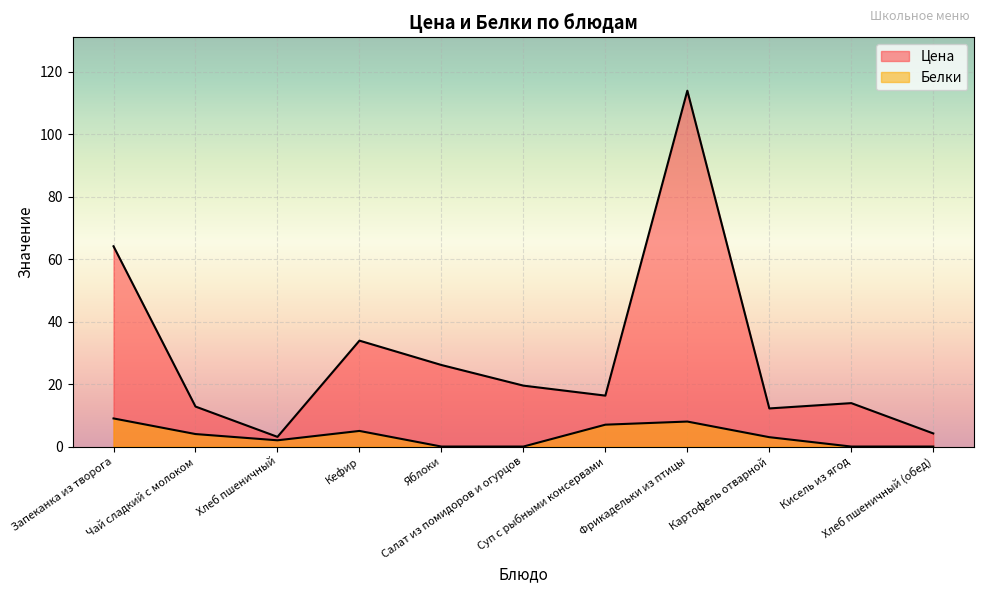

Which series changed the most between Суп с рыбными консервами and Картофель отварной?

Цена